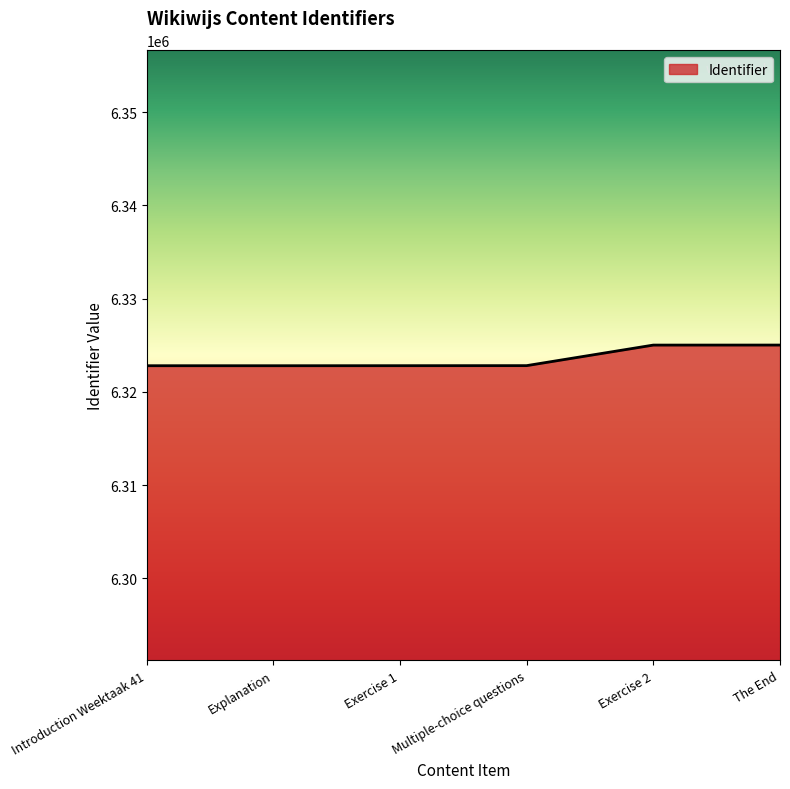

What position from the right is Exercise 1?

4